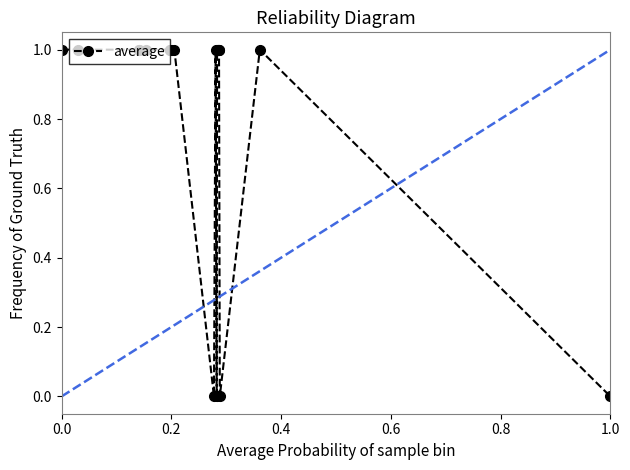

True or false: average has more than 0 interior local peaks.

True